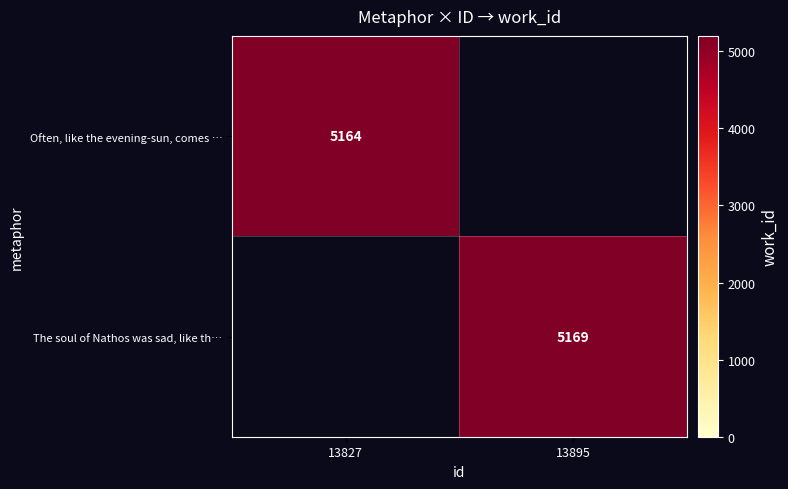

The Often, like the evening-sun, comes … series shows 5164 at 13827. True or false?

True